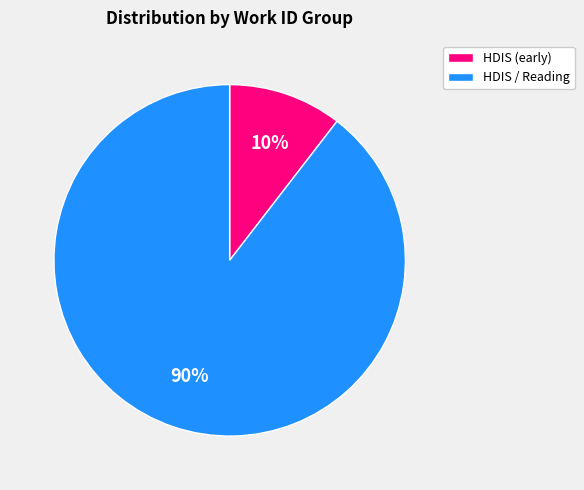

To the nearest percent, what is the average slice percentage?

50%